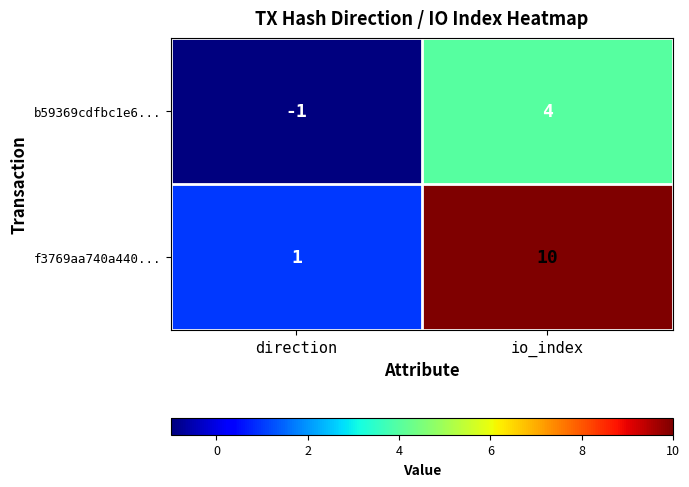

Which series has the largest total across all categories?

f3769aa740a440...